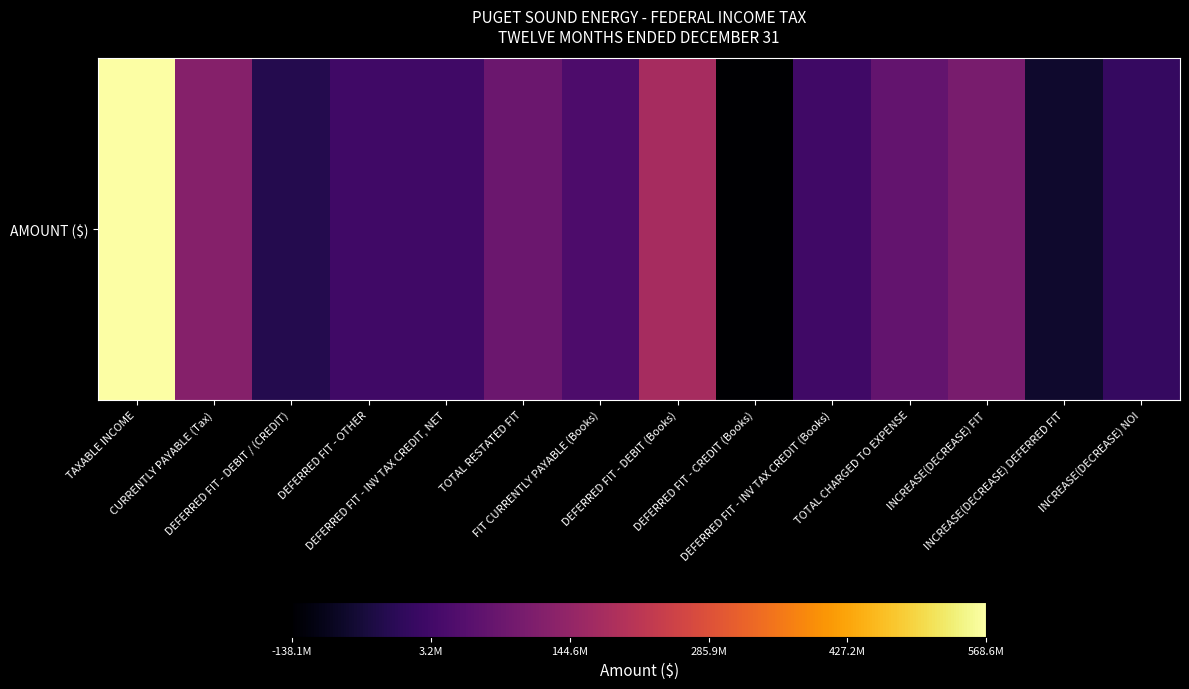

Between FIT CURRENTLY PAYABLE (Books) and DEFERRED FIT - INV TAX CREDIT (Books), which is larger?

FIT CURRENTLY PAYABLE (Books)